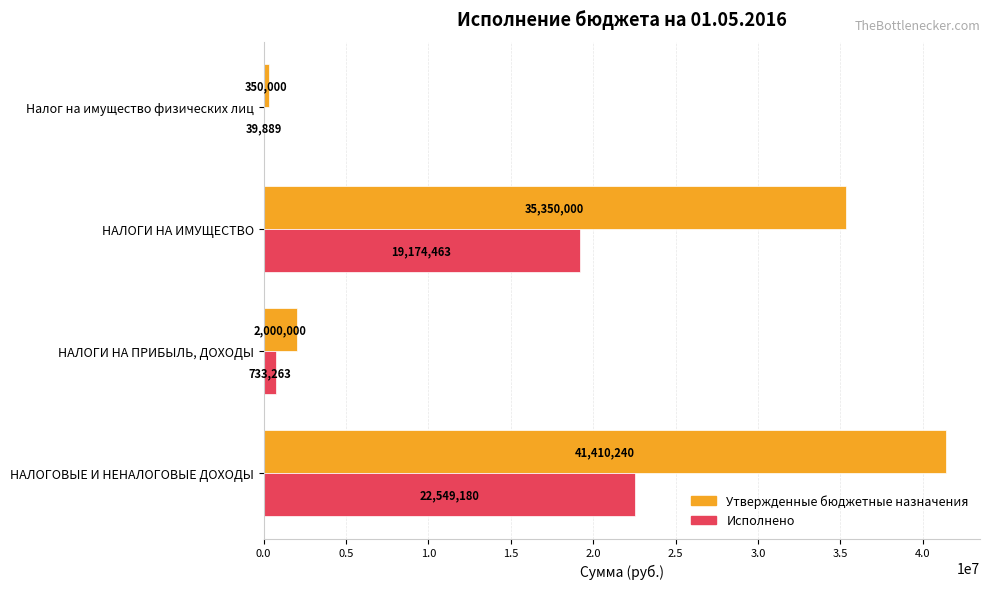

What are all the series names shown in the legend?

Утвержденные бюджетные назначения, Исполнено